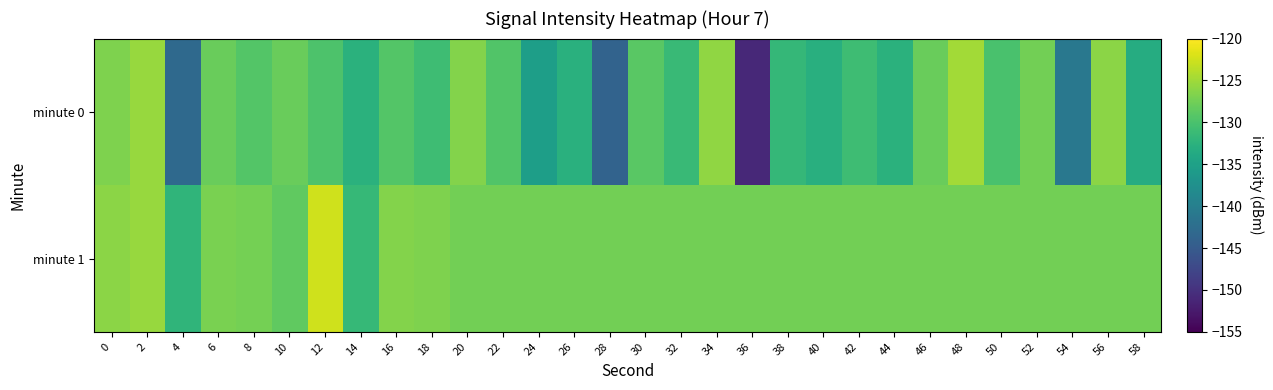

Reading left to right, extract all data points from this chart.

minute 0: 0=-126.8	2=-125.4	4=-143.1	6=-128.0	8=-129.3	10=-128.0	12=-129.8	14=-132.7	16=-129.4	18=-130.8	20=-126.5	22=-129.5	24=-135.4	26=-132.7	28=-143.8	30=-129.0	32=-131.3	34=-125.8	36=-151.0	38=-131.7	40=-132.9	42=-130.8	44=-132.7	46=-128.0	48=-124.8	50=-130.0	52=-127.4	54=-141.0	56=-126.1	58=-133.3
minute 1: 0=-126.1	2=-125.3	4=-132.0	6=-127.1	8=-127.3	10=-128.5	12=-122.5	14=-131.5	16=-126.5	18=-126.7	20=-127.4	22=-127.4	24=-127.4	26=-127.4	28=-127.4	30=-127.4	32=-127.4	34=-127.4	36=-127.4	38=-127.4	40=-127.4	42=-127.4	44=-127.4	46=-127.4	48=-127.4	50=-127.4	52=-127.4	54=-127.4	56=-127.4	58=-127.4